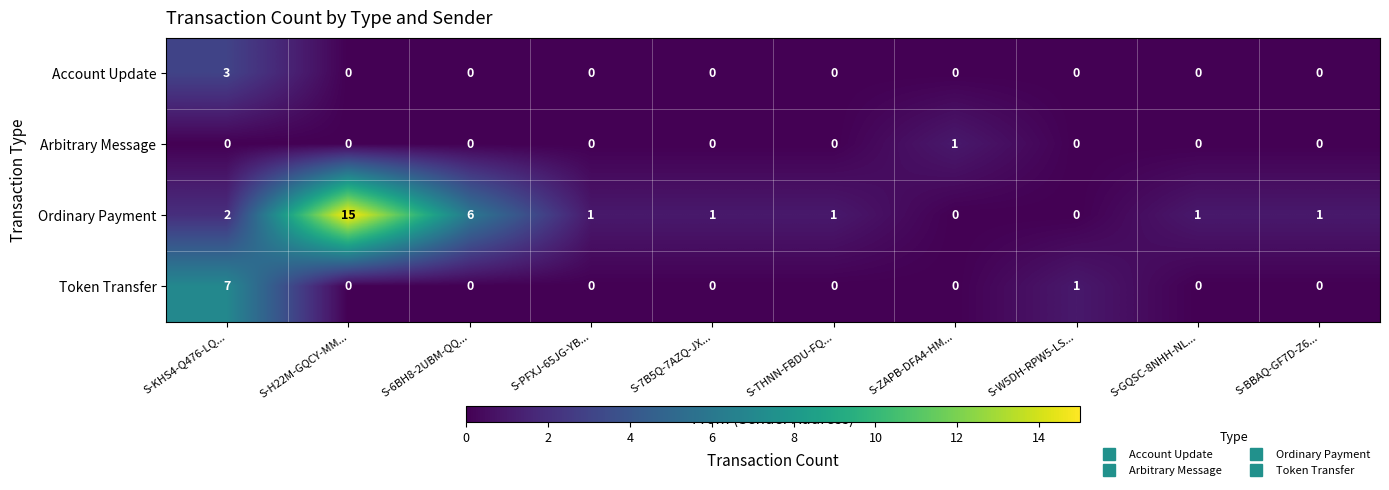

At which label does Ordinary Payment first exceed 1?

S-KHS4-Q476-LQ...